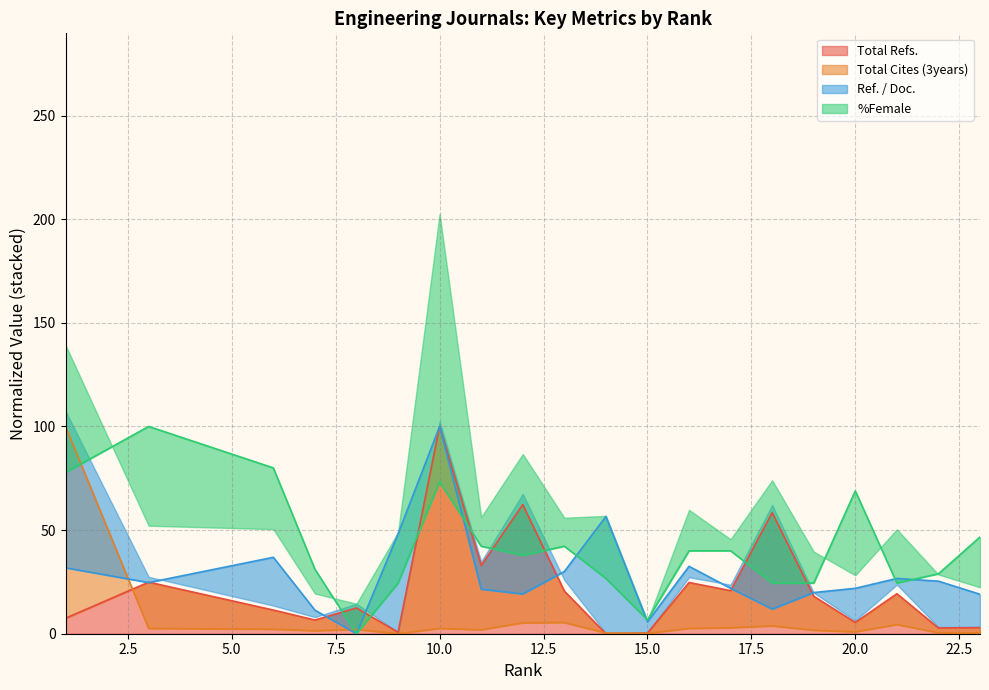

In Total Cites (3years), how many points are lower than both neighbors (excluding endpoints)?

5